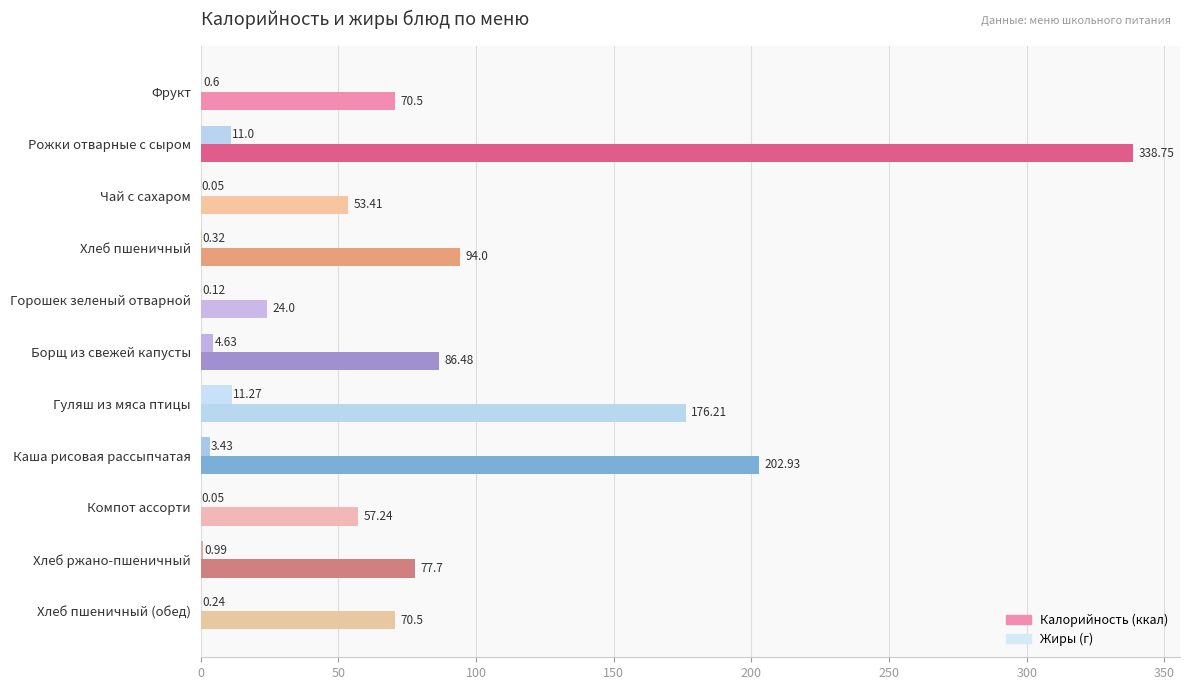

What is the total value across all series at Каша рисовая рассыпчатая?

206.4